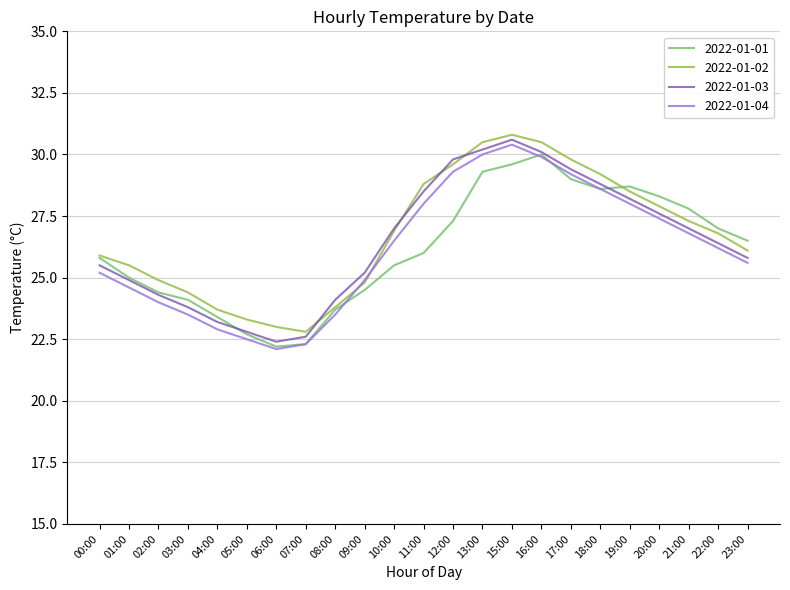

What is the minimum value for 2022-01-04?

22.1